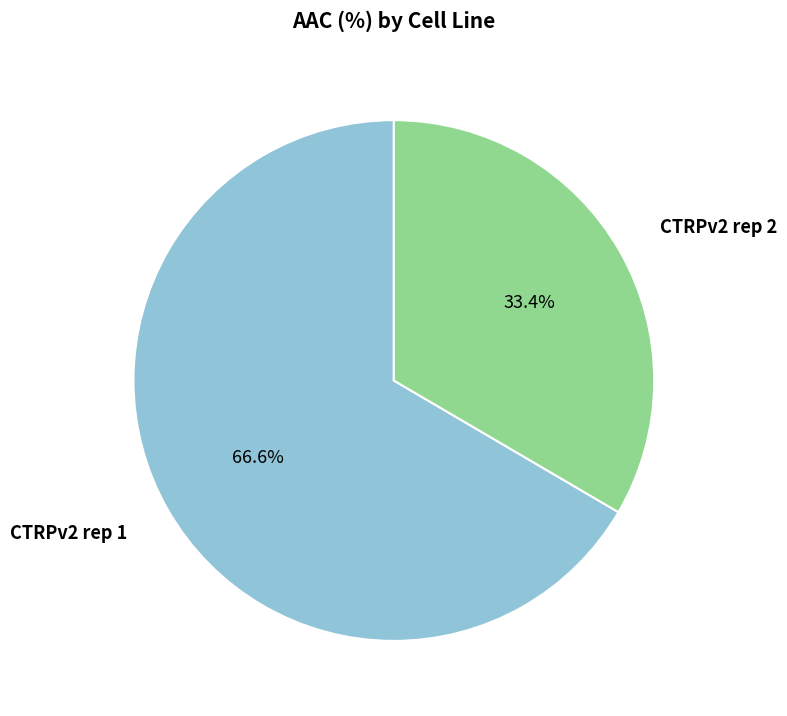

Is there a majority slice in this chart?

Yes